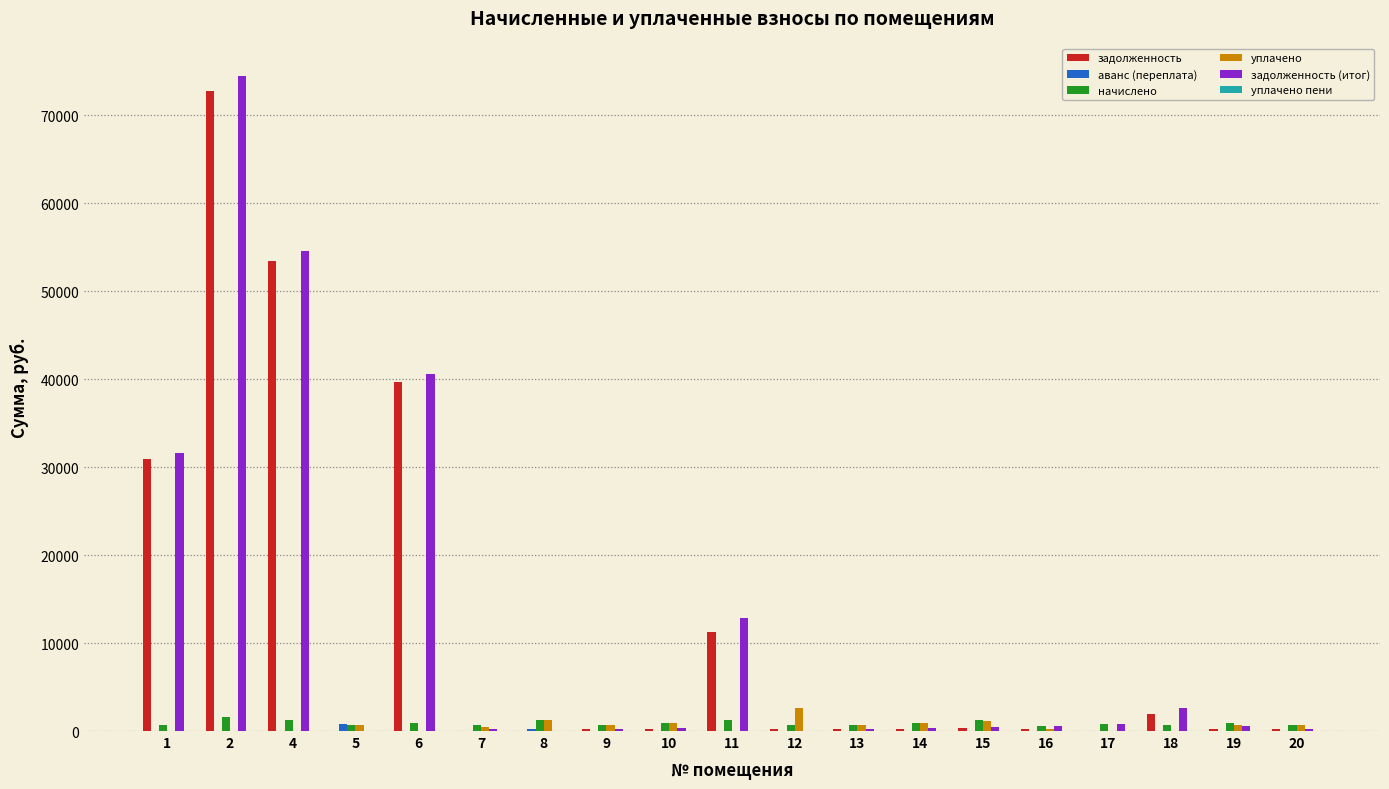

Which series changed the most between 4 and 5?

задолженность (итог)